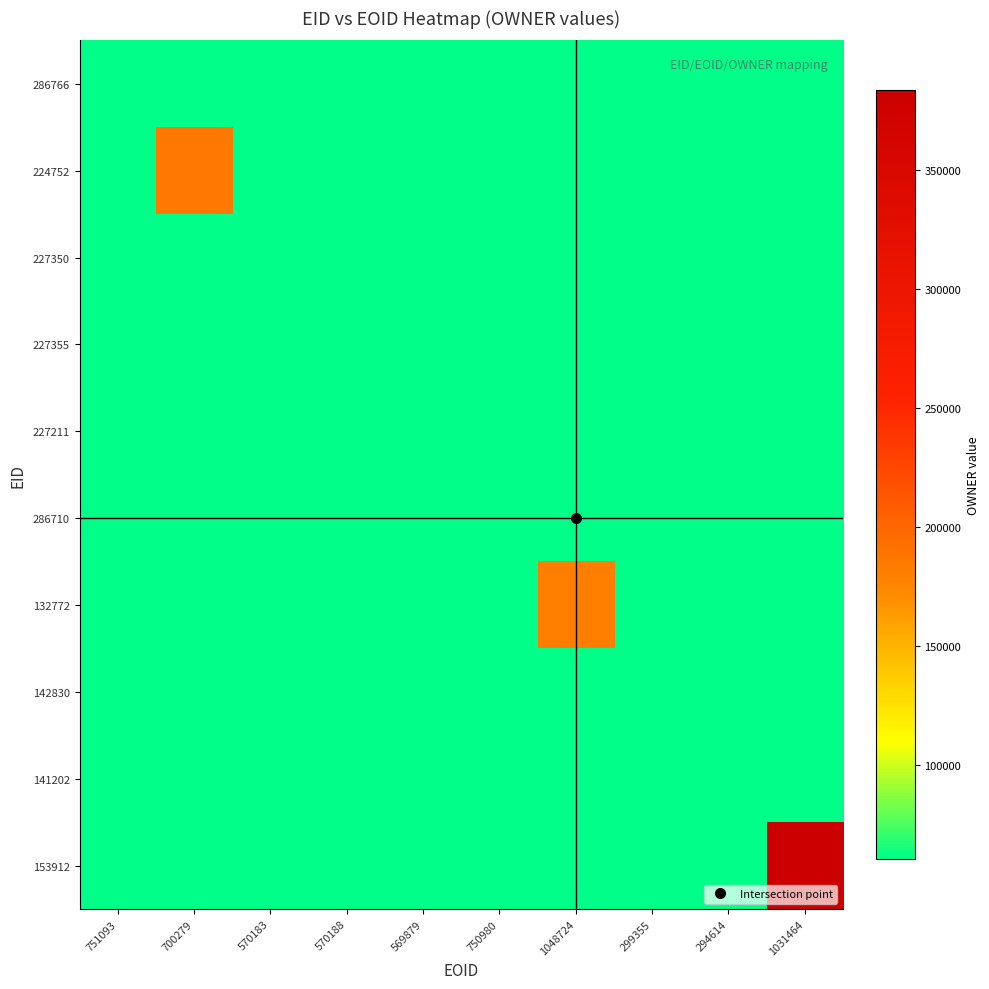

Between 569879 and 1031464, which series saw the biggest shift?

153912